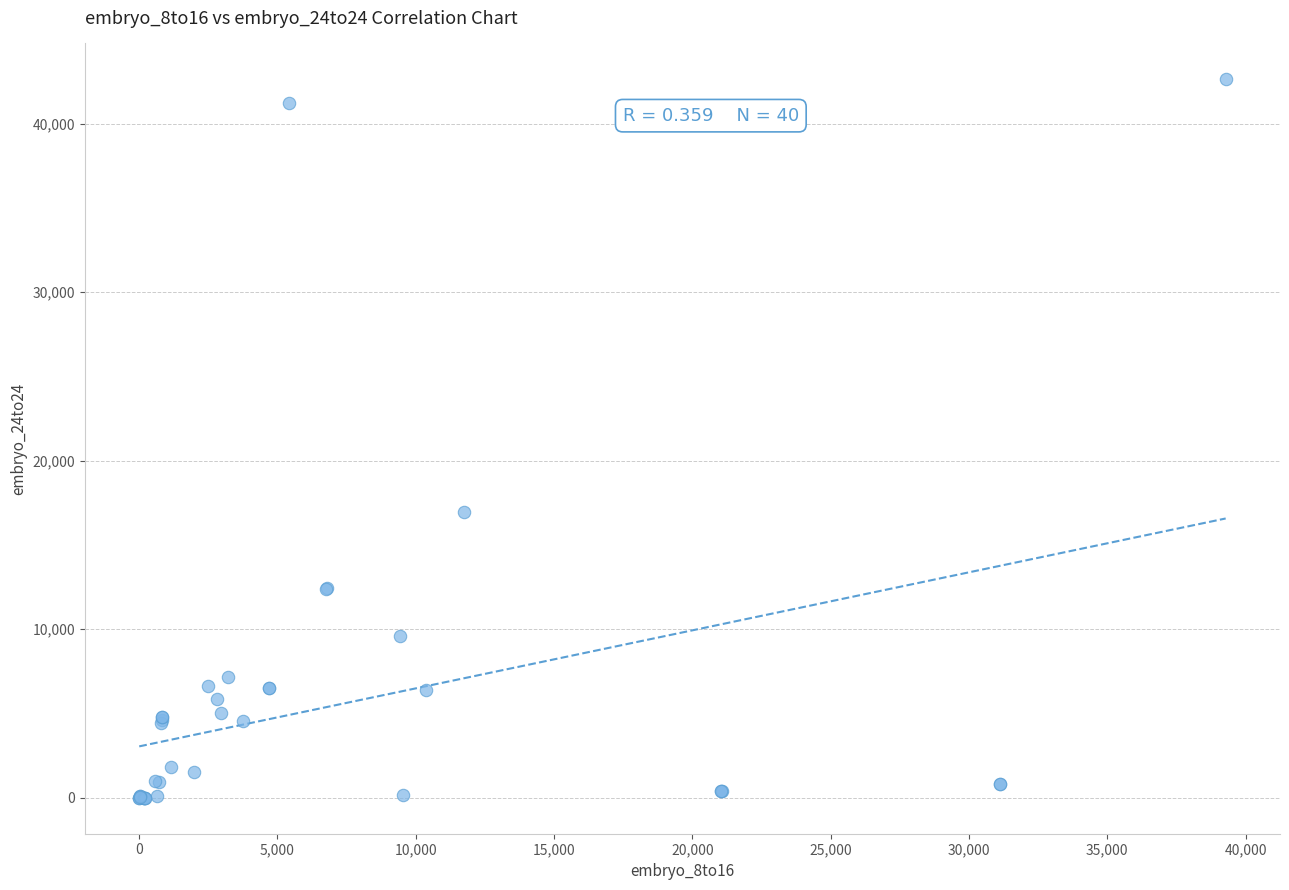

What Y value in the scatter plot is closest to 21310?

16968.9